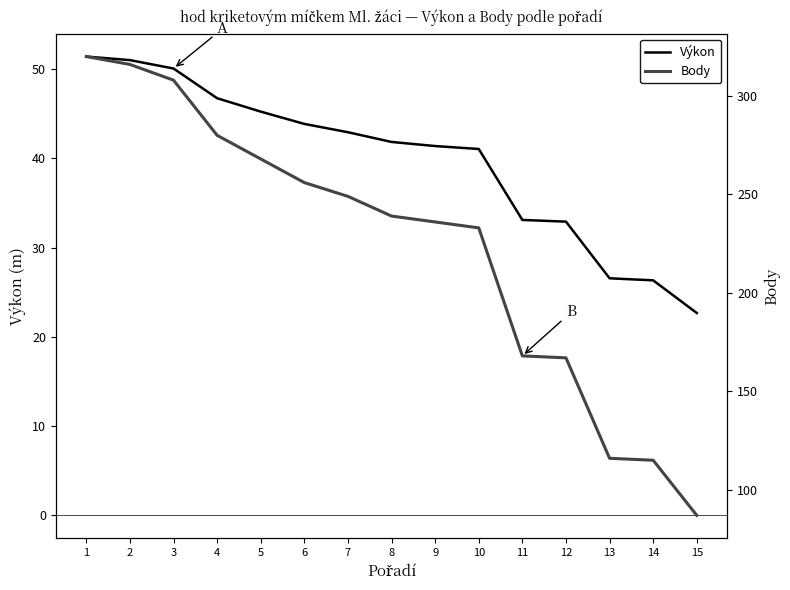

True or false: Výkon and Body intersect in this chart.

False